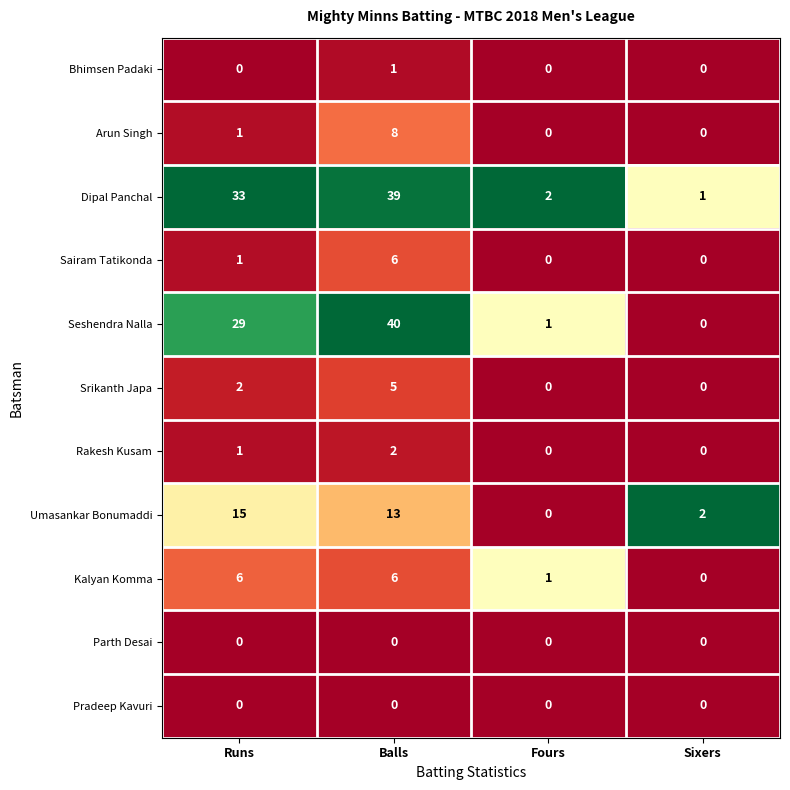

What is the sum of the Dipal Panchal values at Balls and Fours?

41